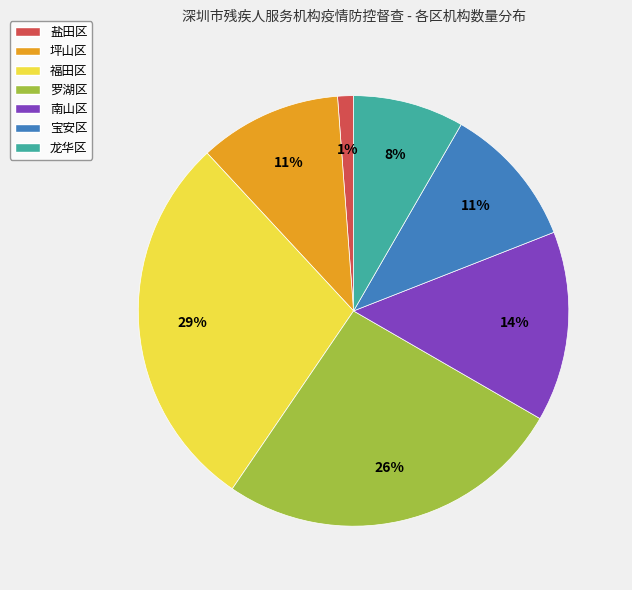

To the nearest percent, what percentage of the pie is 南山区?

14%